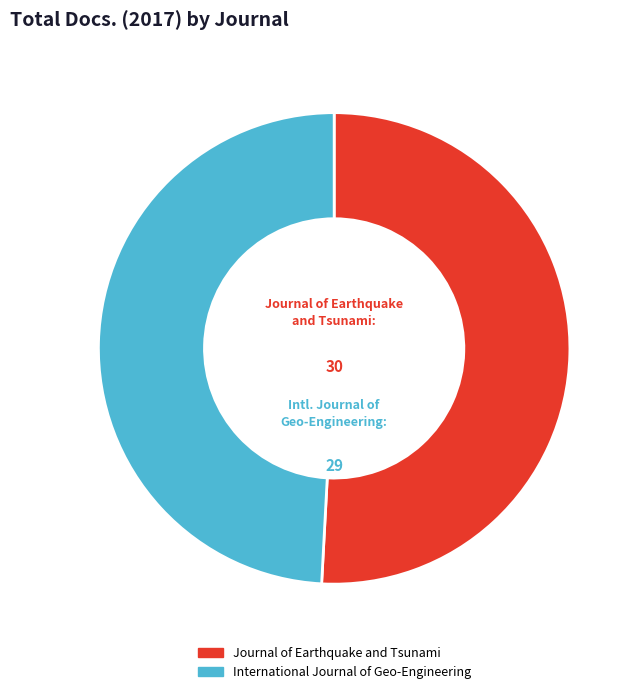

Count the number of slices in the pie.

2